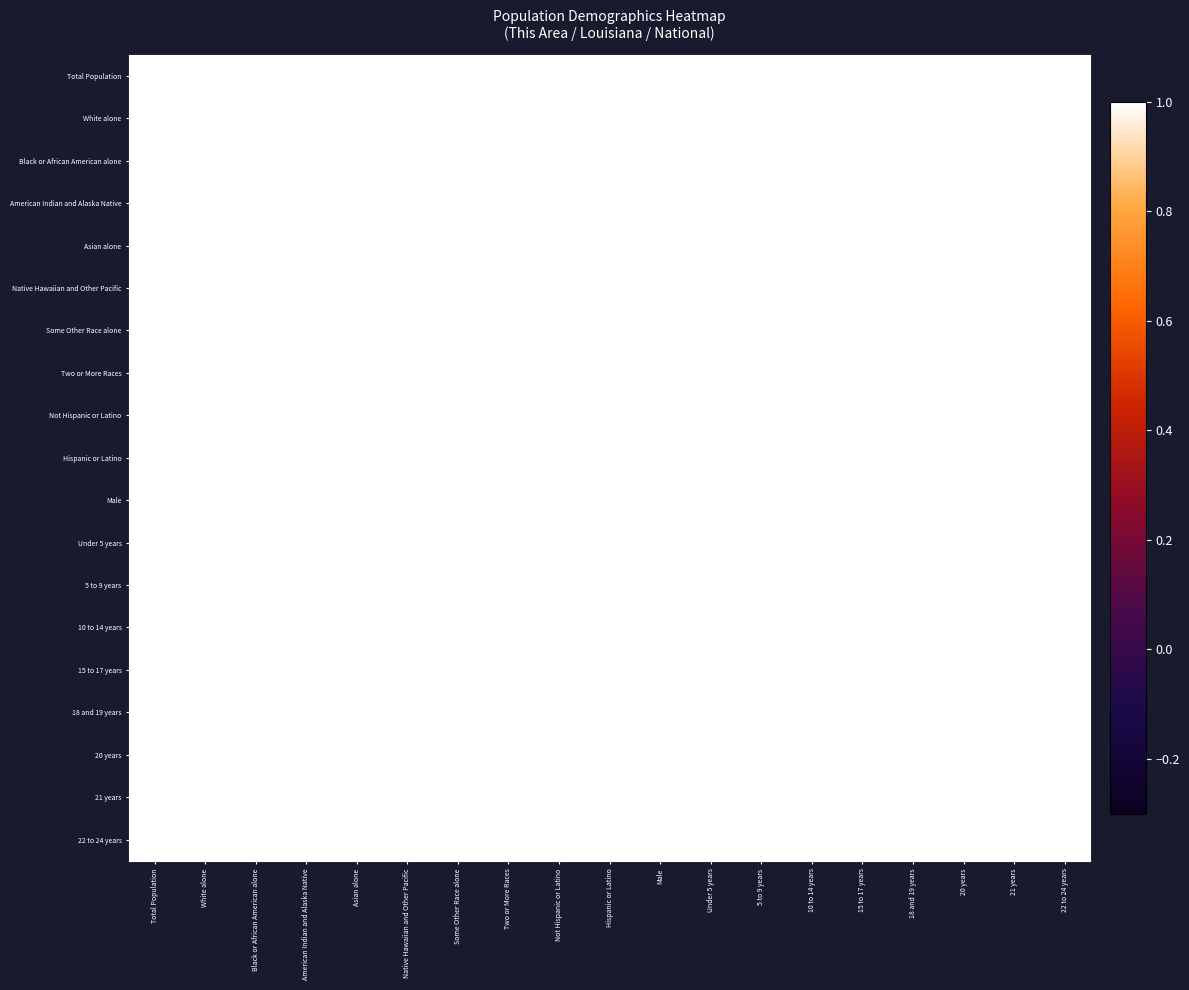

At White alone, list the series in order from smallest to largest.

Some Other Race alone, Hispanic or Latino, Asian alone, Native Hawaiian and Other Pacific, Two or More Races, 20 years, Under 5 years, 10 to 14 years, Total Population, 15 to 17 years, Male, 5 to 9 years, 22 to 24 years, Not Hispanic or Latino, 18 and 19 years, American Indian and Alaska Native, 21 years, Black or African American alone, White alone